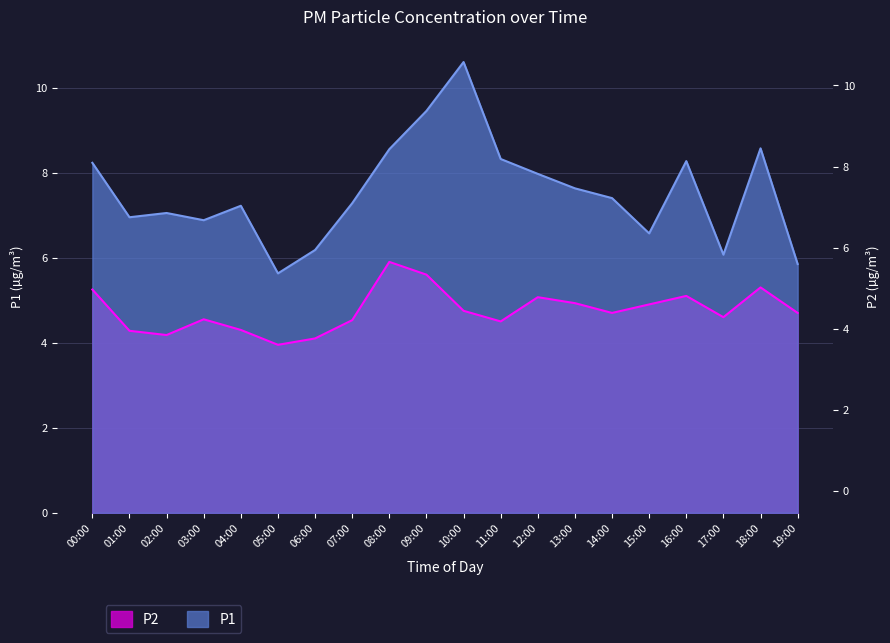

What is the label of the 15th point from the right?

05:00